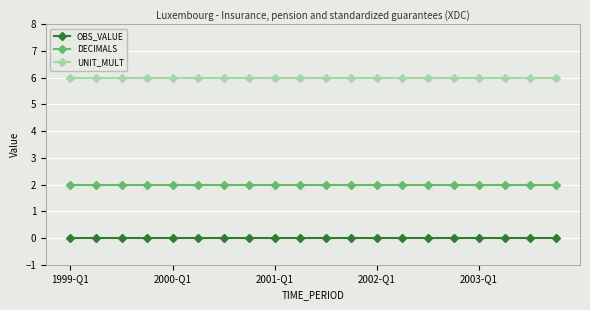

What is the lowest value of the UNIT_MULT series?

6